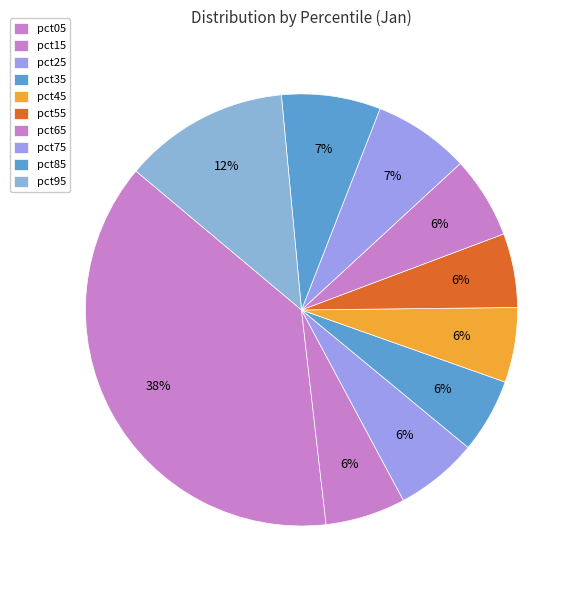

How many slices are in this pie chart?

10